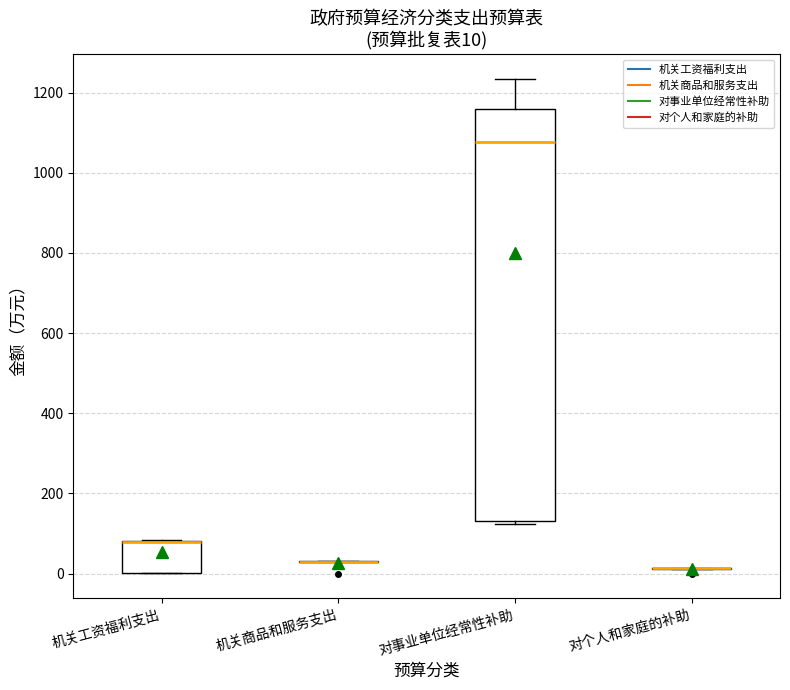

Comparing the boxes themselves (not the whiskers), which one is the tallest?

对事业单位经常性补助